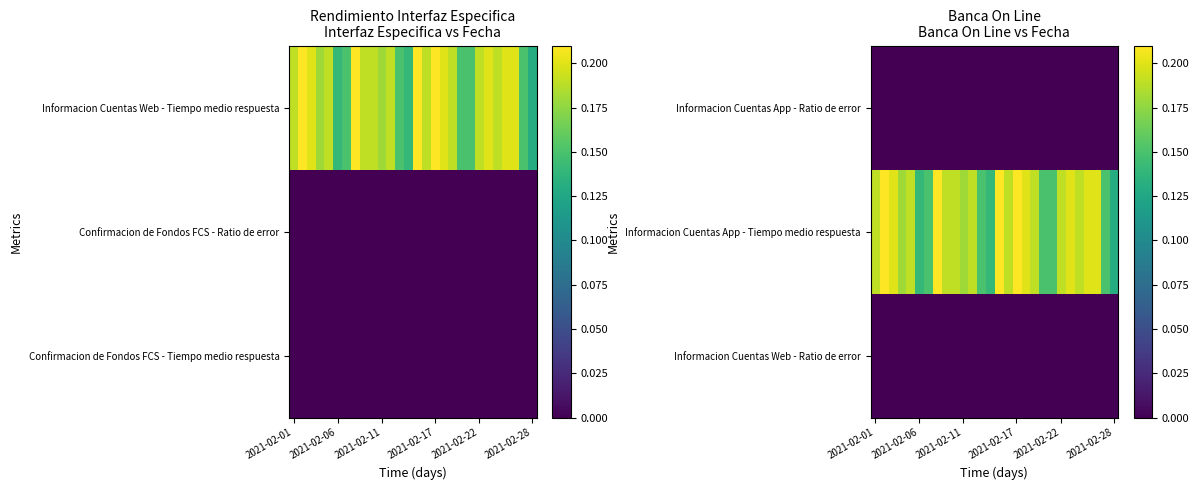

The value of Informacion Cuentas App - Tiempo medio respuesta at 2021-02-22 is 0.1. True or false?

False